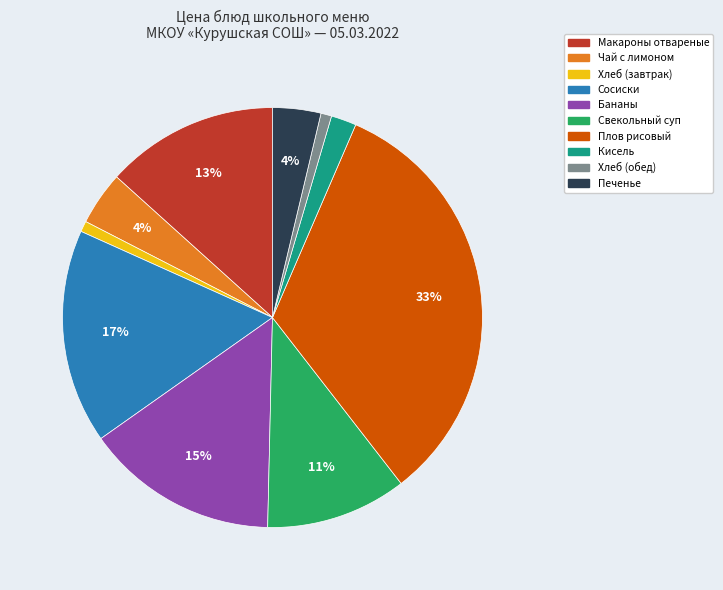

To the nearest percent, what portion does Печенье represent?

4%